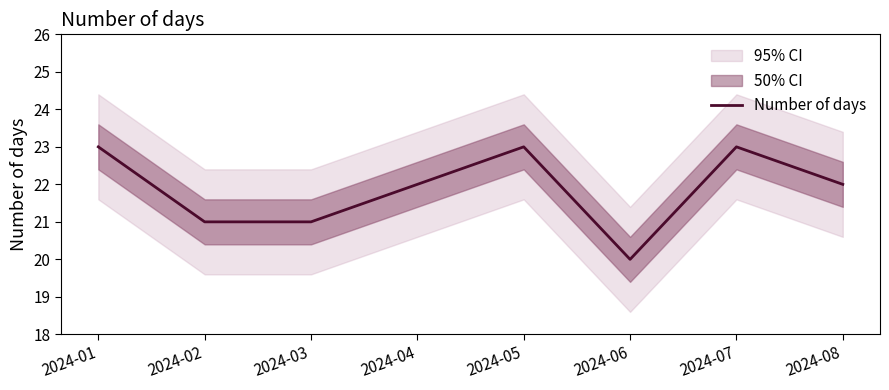

What is the smallest value displayed?

20